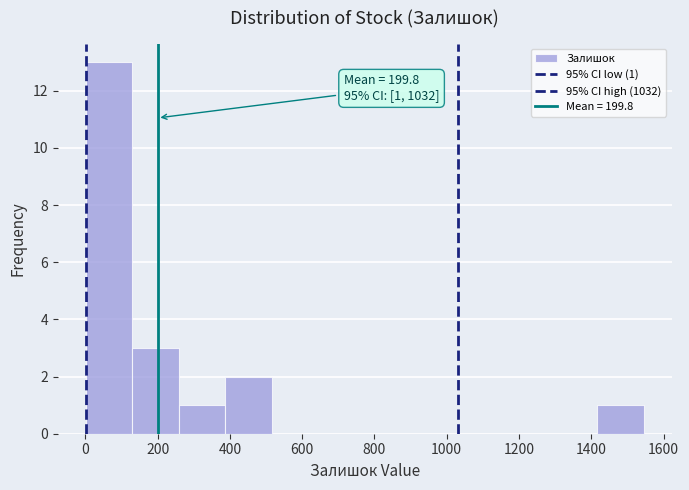

Over which range of the x-axis is the bar tallest?

0 to 120